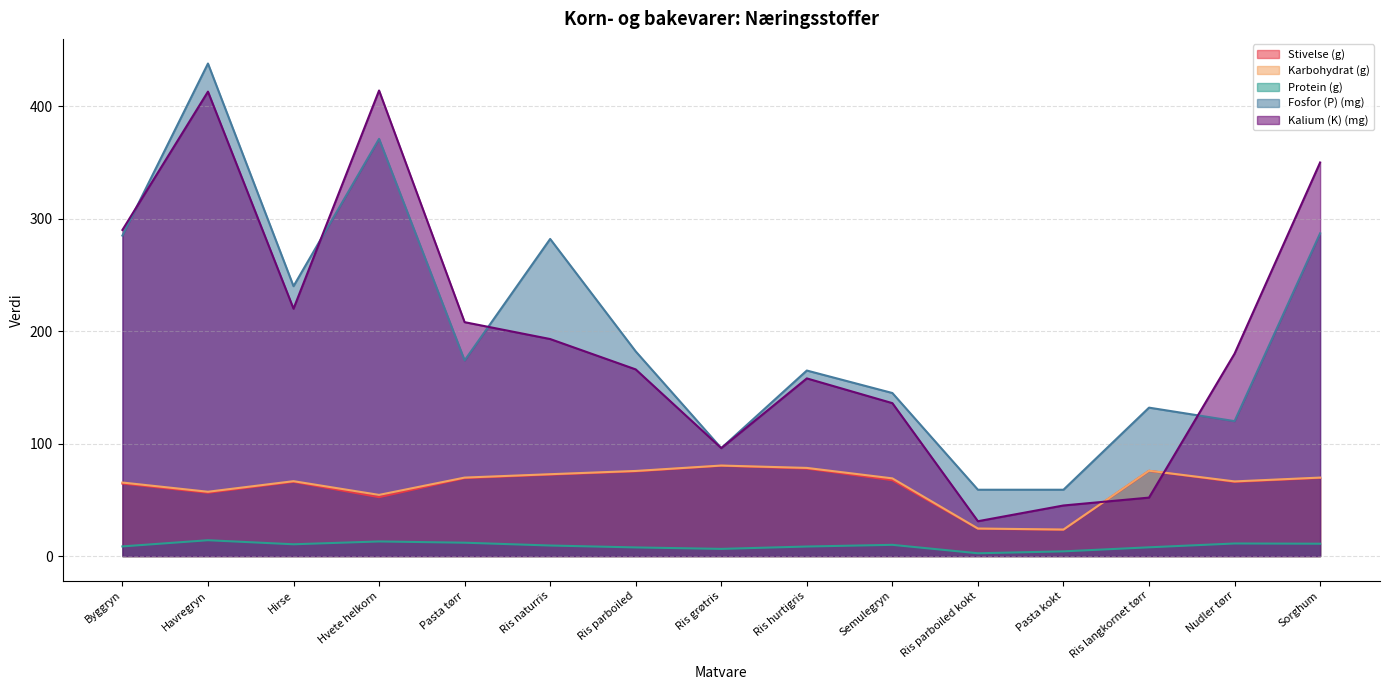

What position from the right is Byggryn?

15